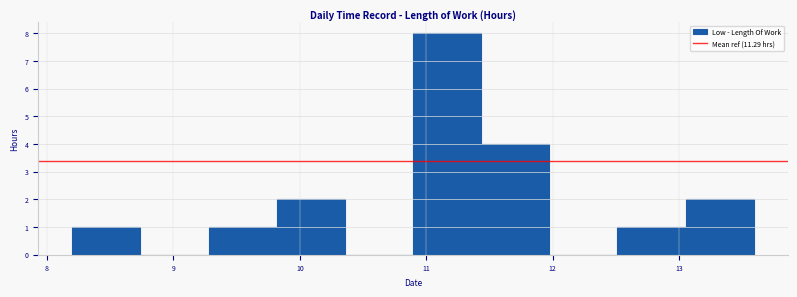

Which range on the x-axis has the tallest bar?

10.9 to 11.4